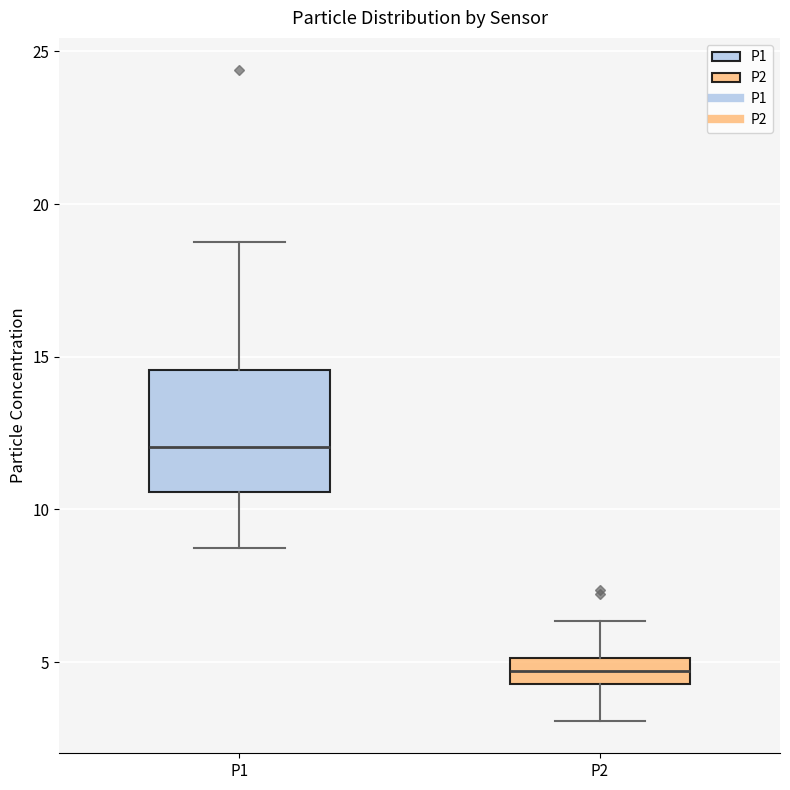

Reading left to right, transcribe this box plot: for each box, give where its median line is, the range the box spans, and where its two whiskers end, as read against the y-axis. The values are not printed on the chart, so give them approximately, as read against the axis.

P1: median 12.0, box 10.5 to 14.5, whiskers 9.0 to 19.0
P2: median 4.5 (inside the box), box 4.5 to 5.0, whiskers 3.0 to 6.5